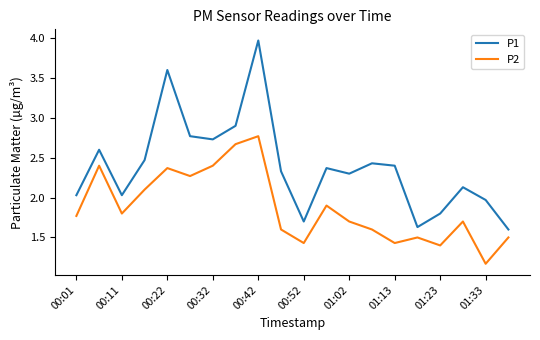

What is the maximum value for P2?

2.8